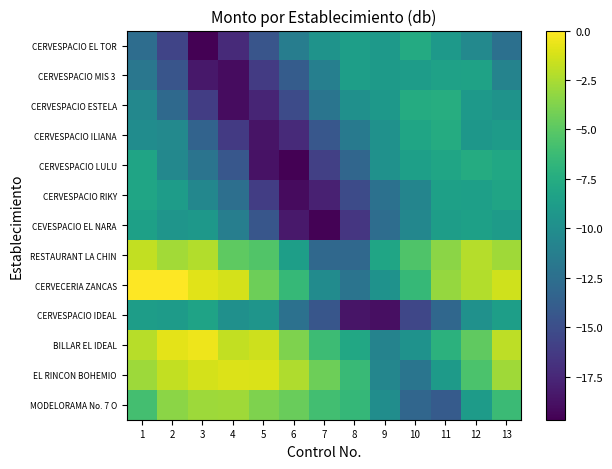

What is the total value across all series at 6?

-153.0